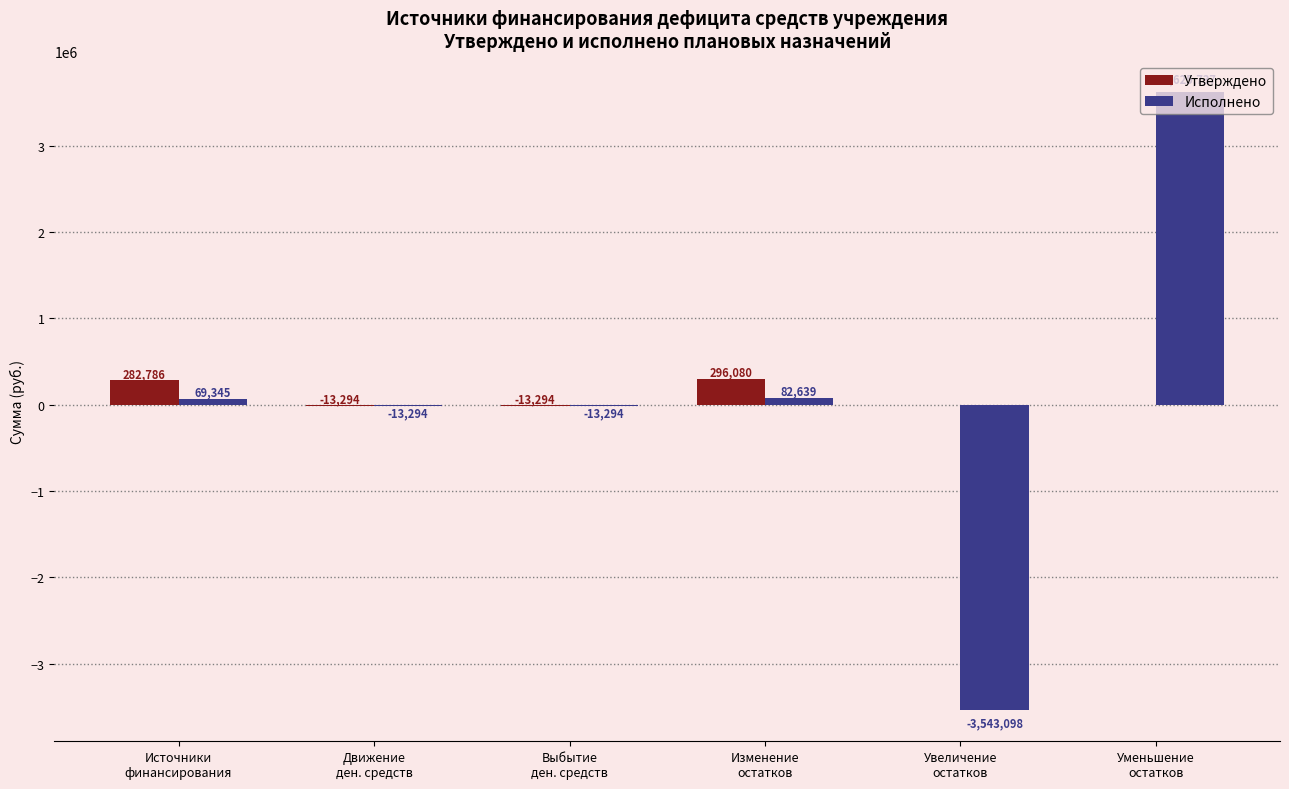

Which series has the largest total across all categories?

Утверждено